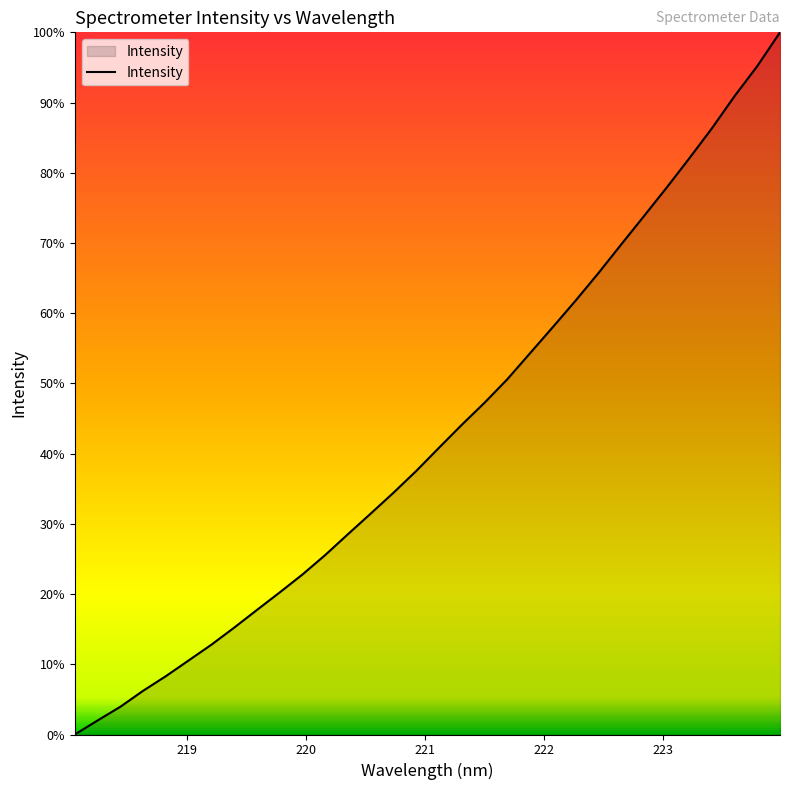

Reading left to right, transcribe all the data shown in this chart.

2293.6	2343.2	2391.7	2448.3	2500.1	2555.7	2611.4	2671.9	2734.4	2796.4	2859.9	2928.8	3002.6	3075.6	3149.3	3226.3	3308.3	3389.4	3467.5	3550.5	3642.7	3734.9	3828.4	3925.4	4026.6	4126.7	4227.8	4331.7	4438.5	4552.6	4658.9	4778.4